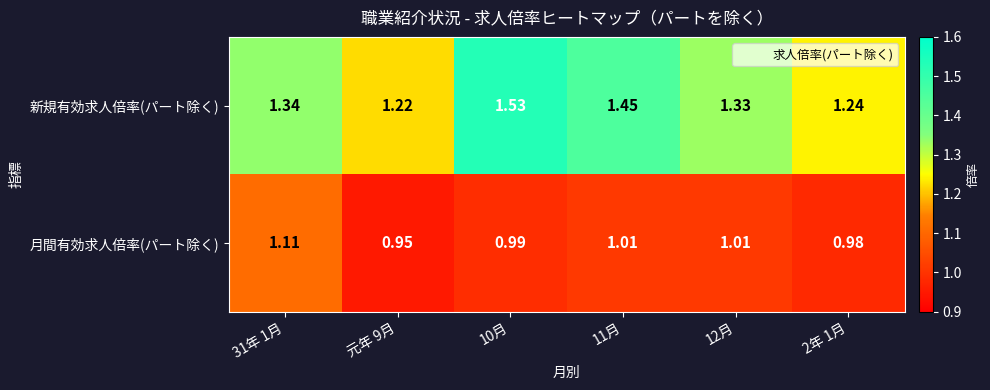

Which series has the largest total across all categories?

新規有効求人倍率(パート除く)